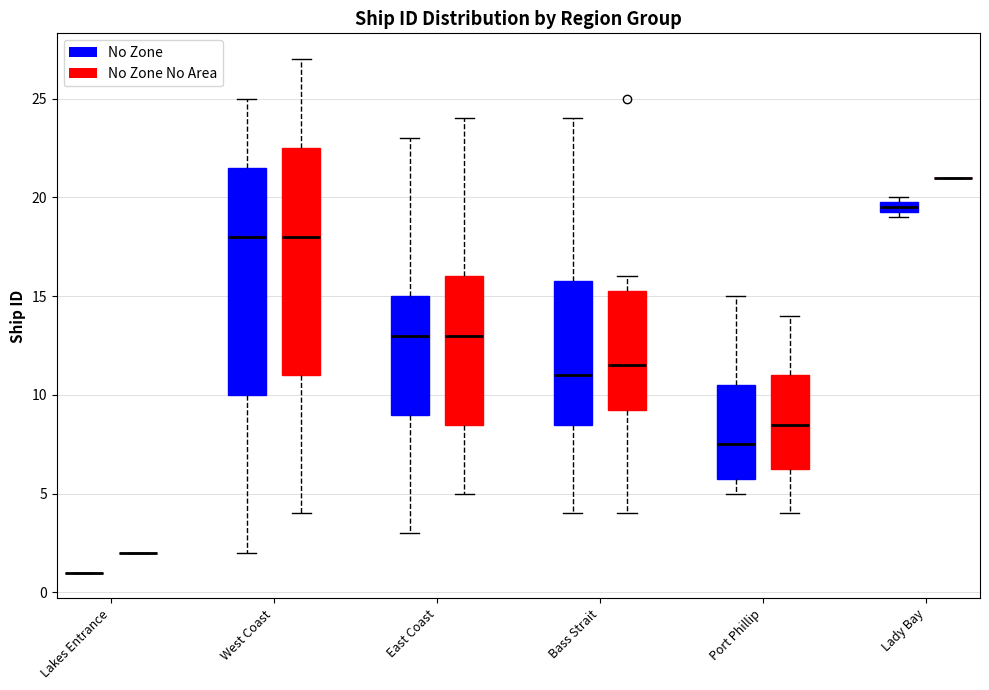

Where does the upper whisker of the box for Port Phillip (No Zone No Area) end on the y-axis? The values are not printed on the chart, so give them approximately, as read against the axis.

14.0